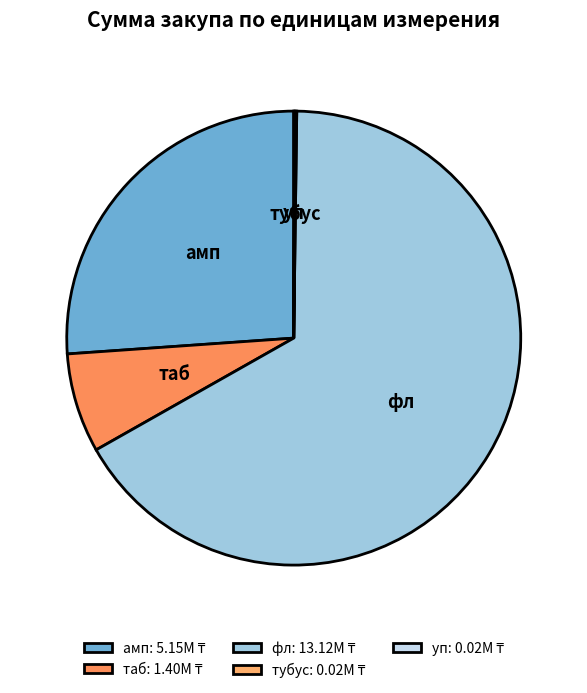

Which slice is the largest?

фл